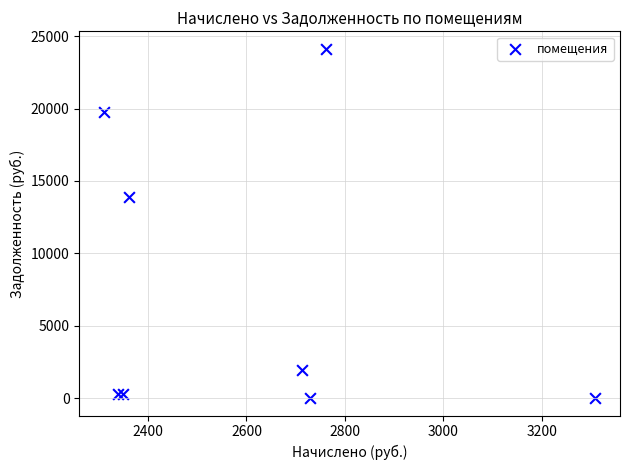

What is the range of X values (max minus min)?

998.8